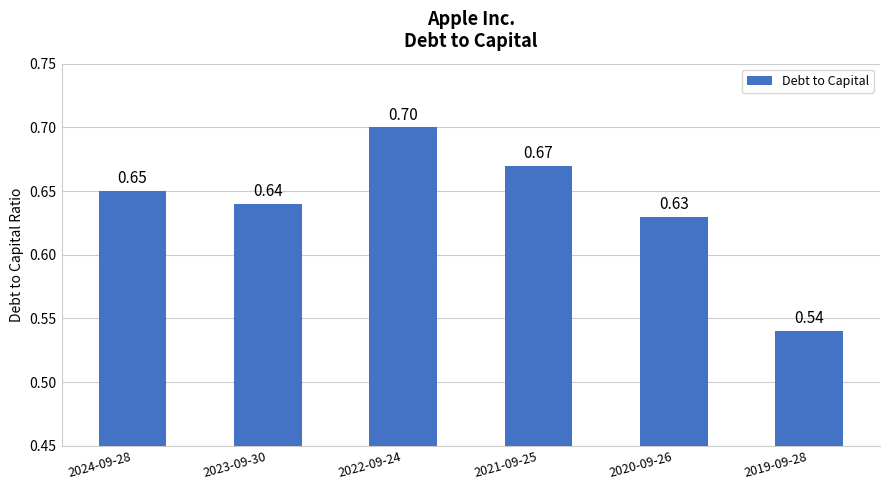

Between 2021-09-25 and 2020-09-26, which is larger?

2021-09-25